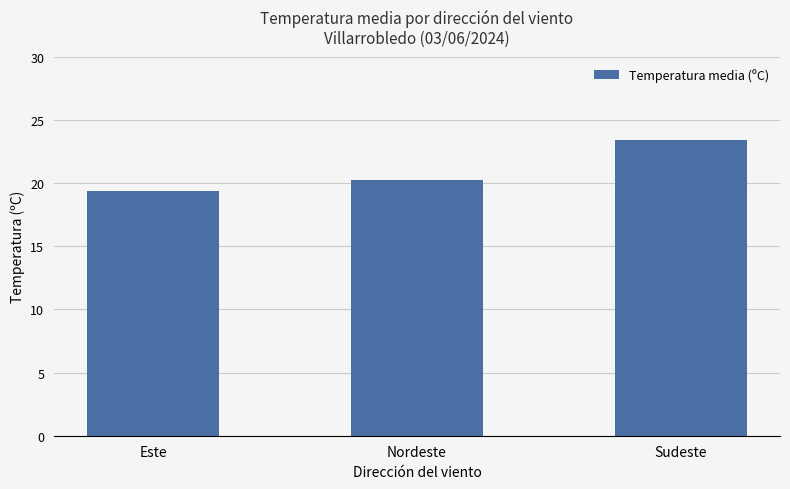

How many data points are less than 20?

1